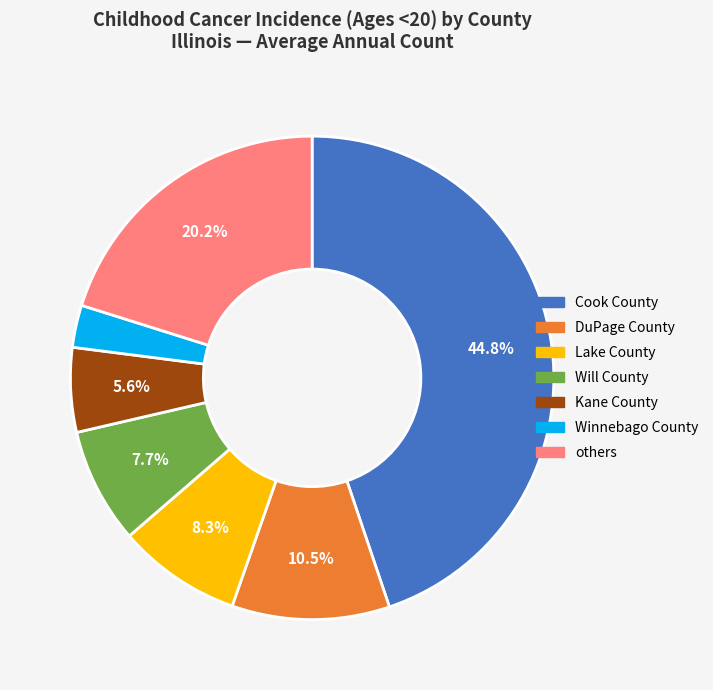

Is there any slice that represents more than half of the pie?

No